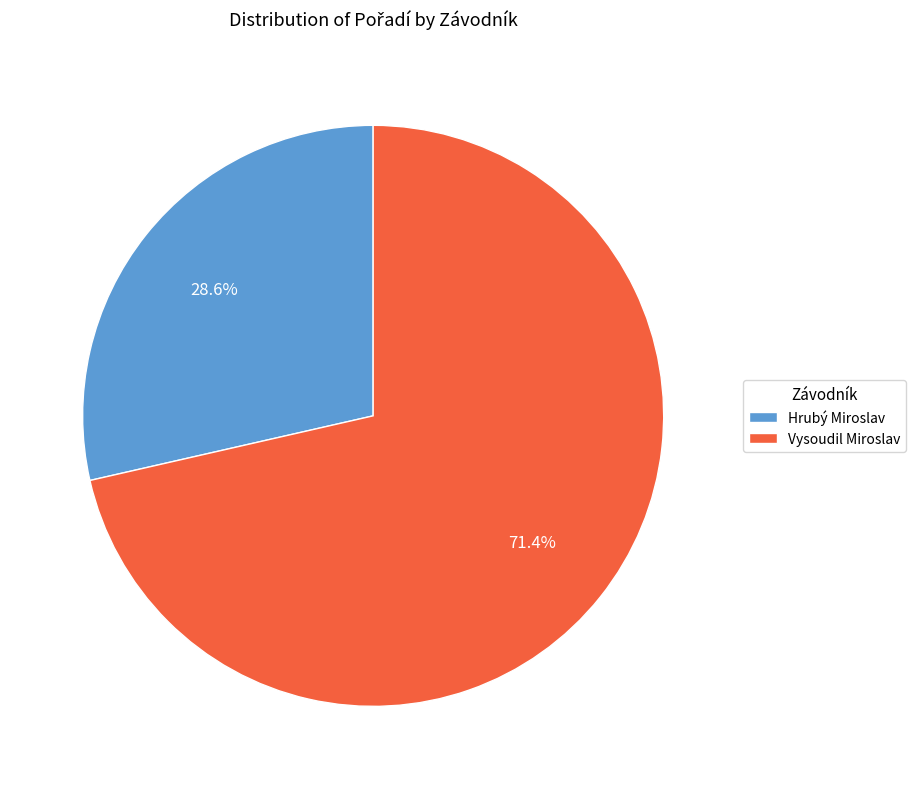

Which category has the biggest portion of the pie?

Vysoudil Miroslav